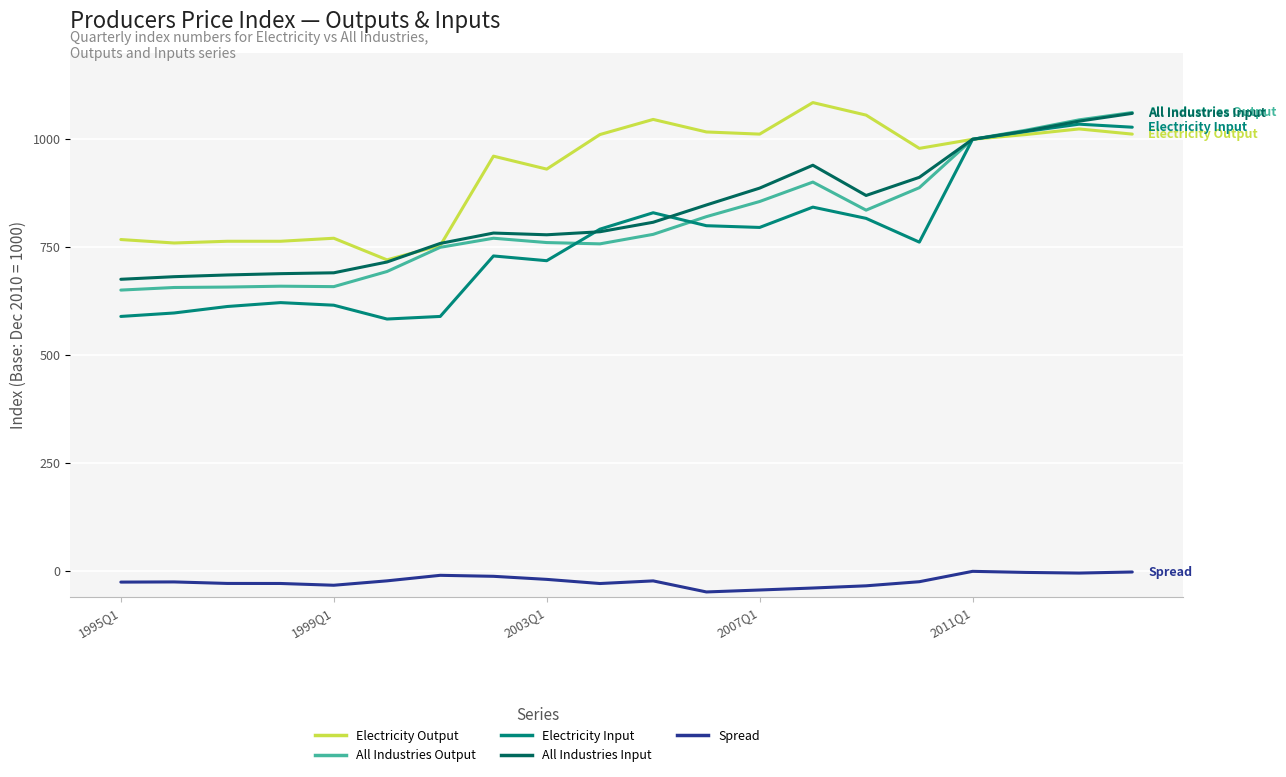

True or false: Electricity Output and Spread intersect in this chart.

False